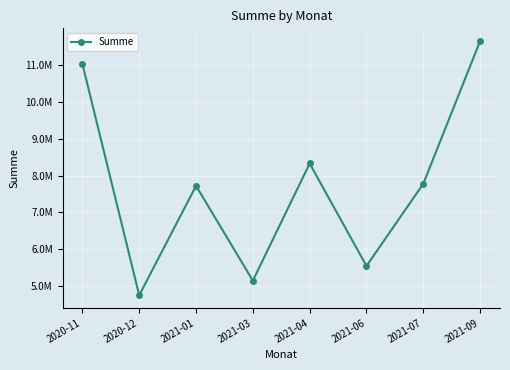

Does the chart have visible grid lines?

Yes